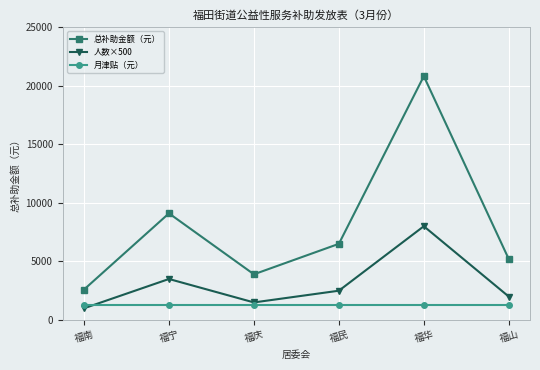

Between 福宁 and 福民, which series saw the biggest shift?

总补助金额（元）